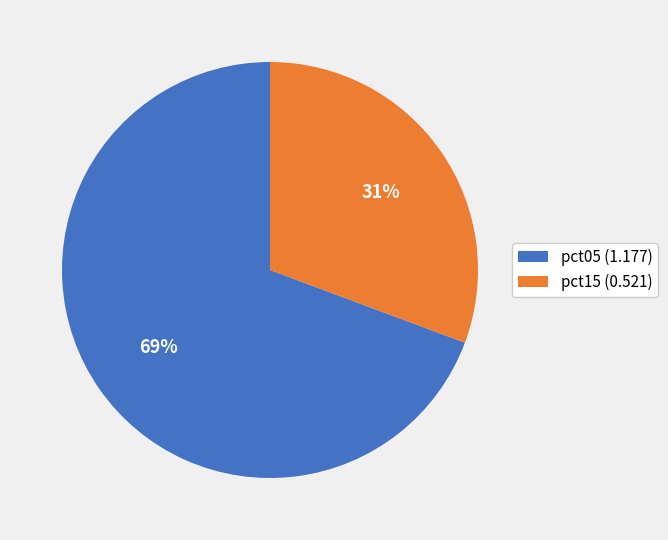

True or false: pct05 (1.177) accounts for 76% of the total.

False